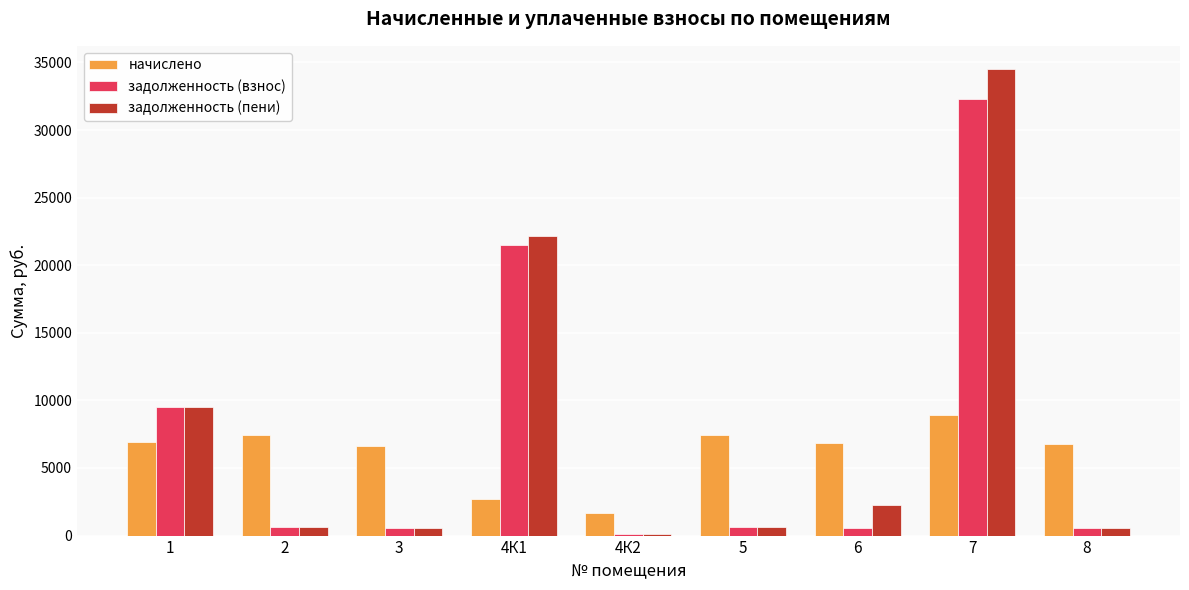

What is the smallest value displayed?

138.2